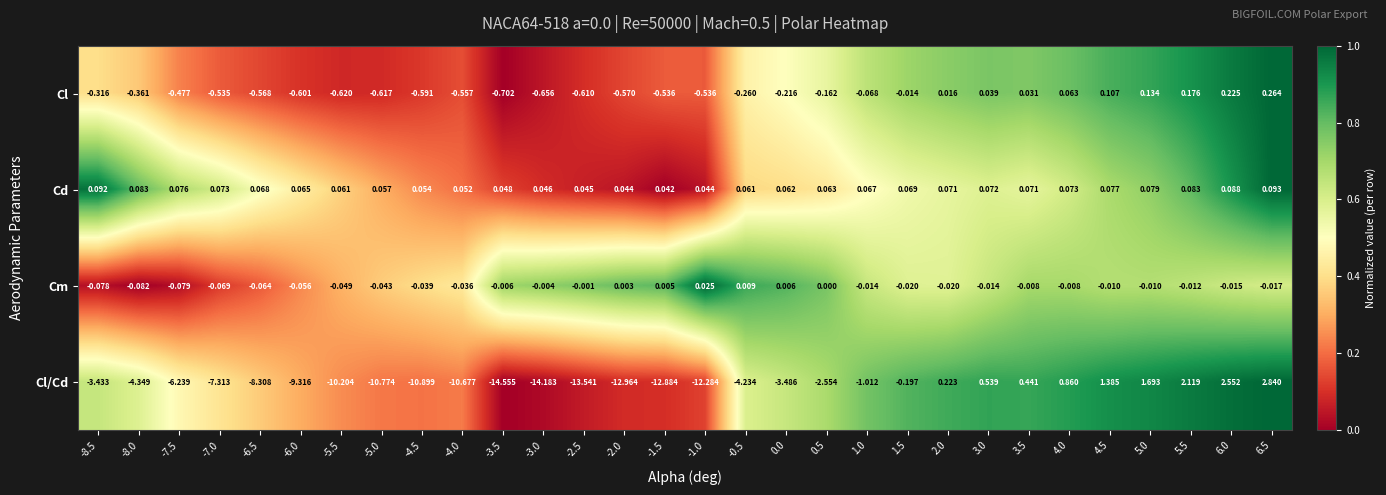

Which series has the largest total across all categories?

Cd